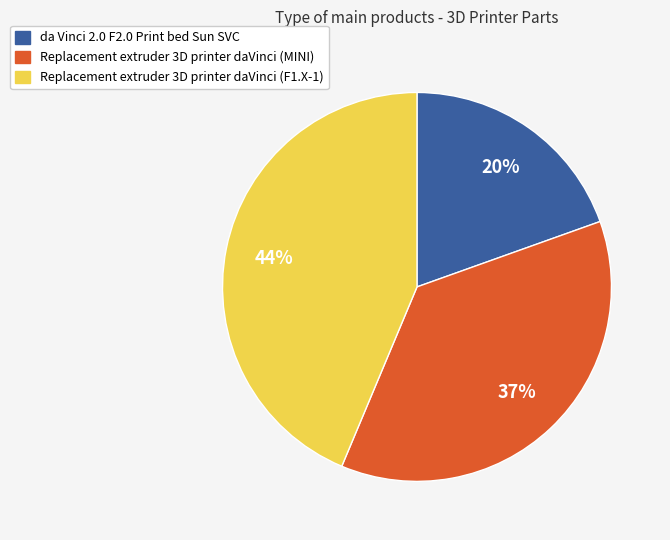

To the nearest percent, what is the difference between the largest and smallest slice percentages?

24%